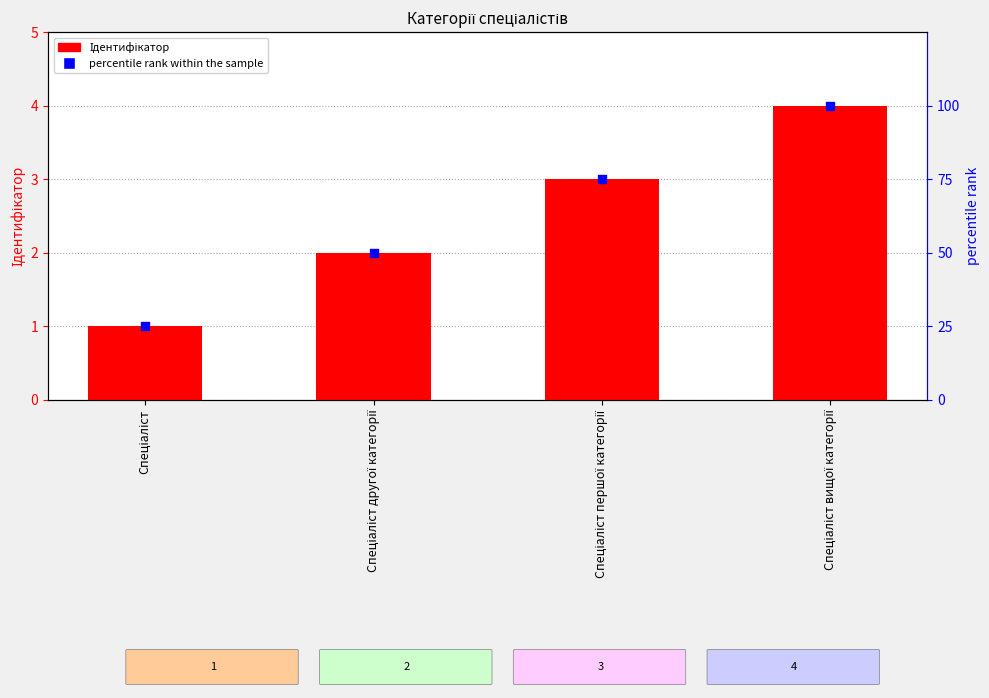

At how many categories does at least one series exceed 27?

3